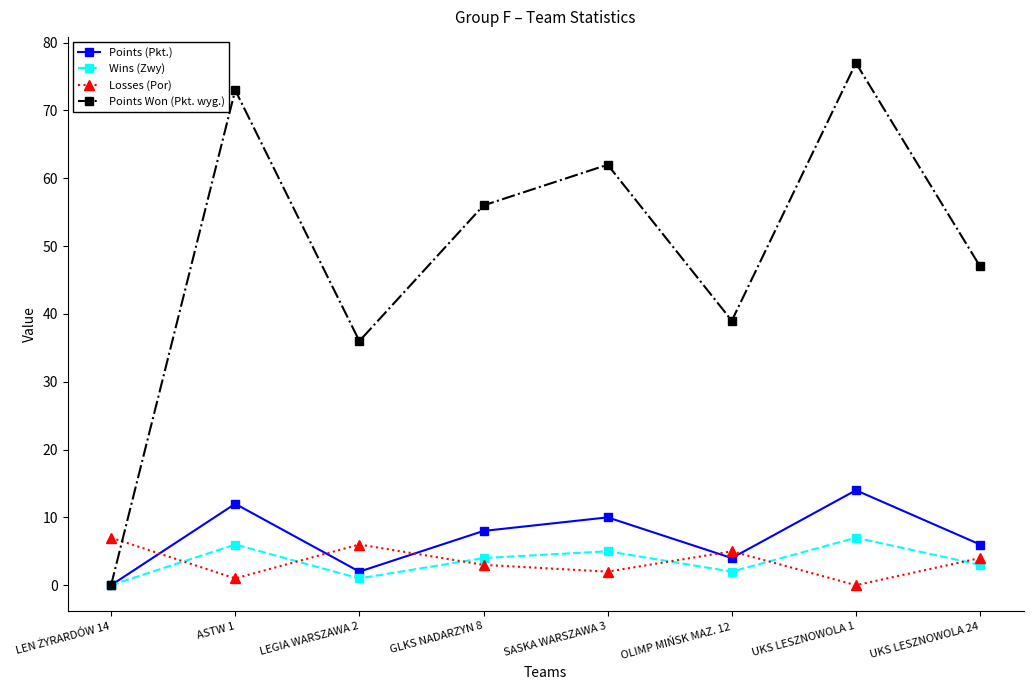

The value of Points Won (Pkt. wyg.) at ASTW 1 is 73. True or false?

True